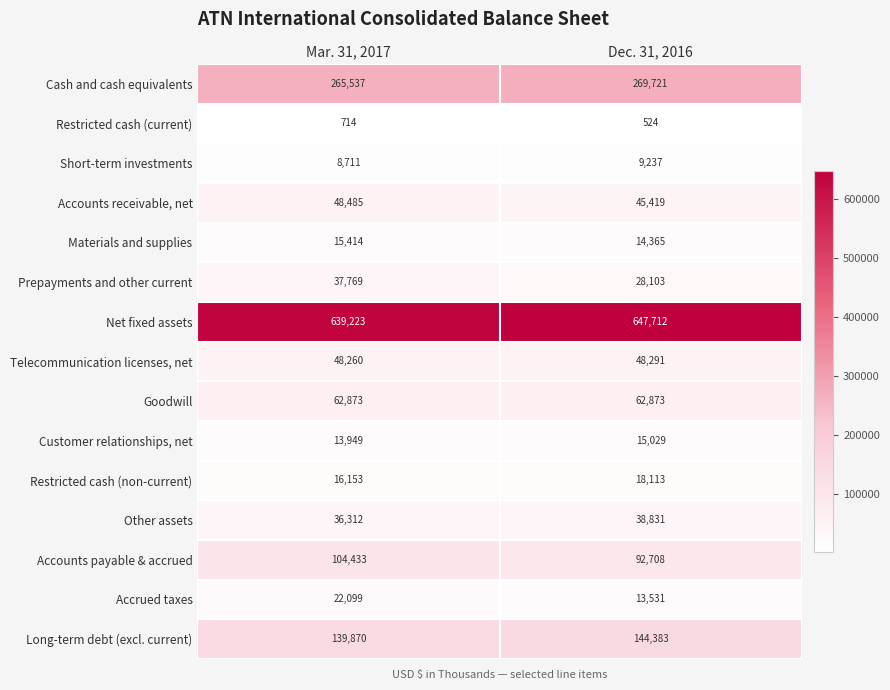

What is the average value of the Other assets series?

37572